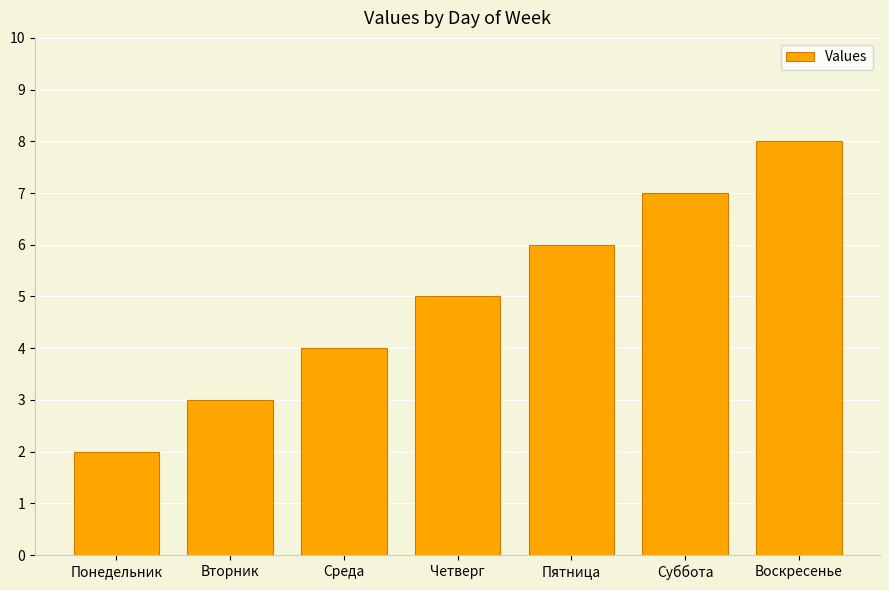

What is the label of the 5th bar from the left?

Пятница